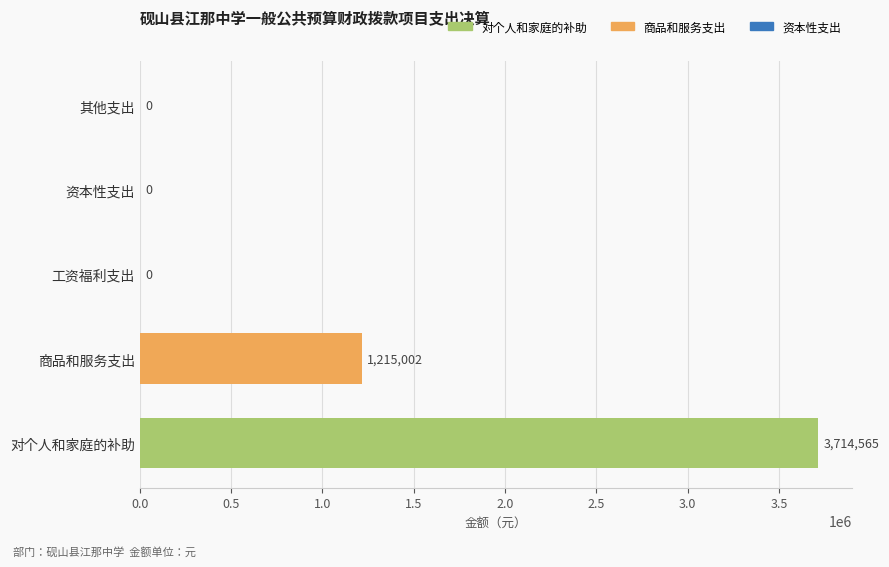

Which category has the highest value across all series?

对个人和家庭的补助